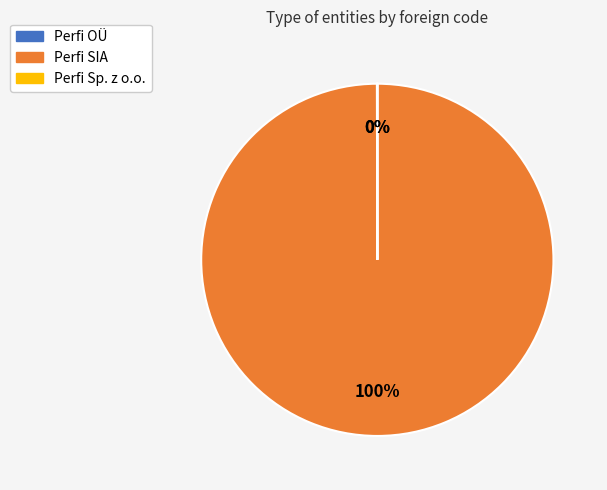

The Perfi SIA slice represents 91% of the pie. True or false?

False